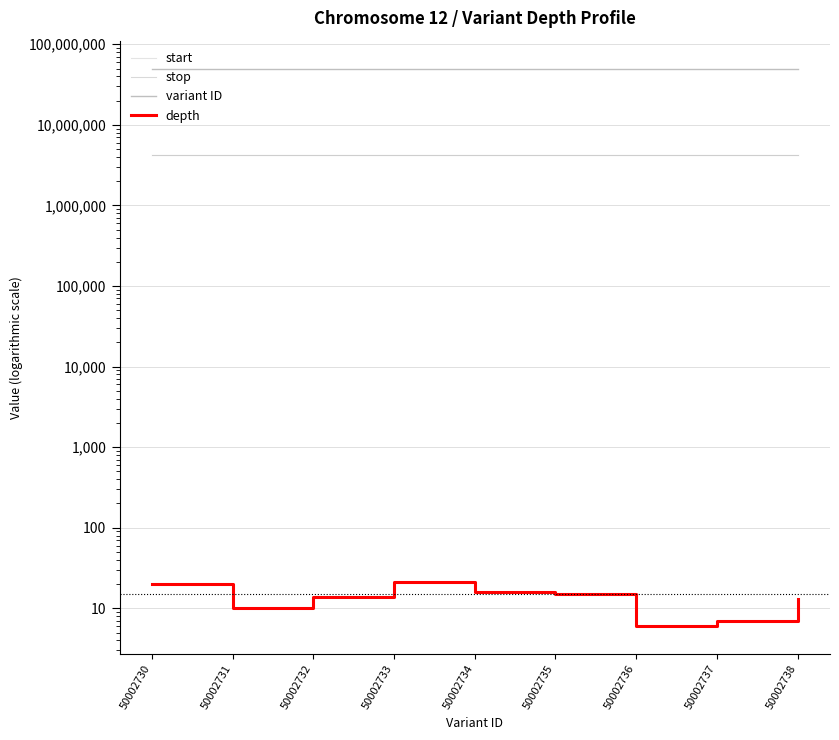

Which label corresponds to the smallest value in the chart?

50002736